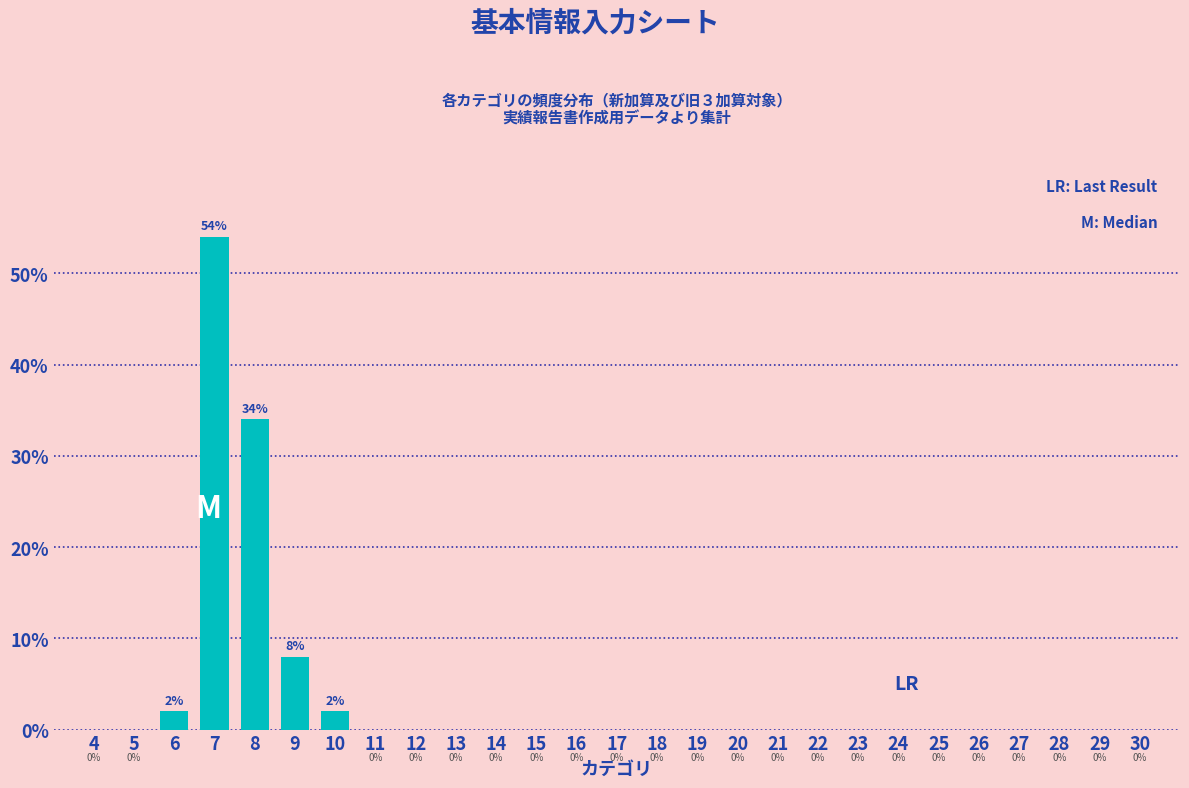

Reading left to right, what are all the values shown in this chart?

4=0	5=0	6=2	7=54	8=34	9=8	10=2	11=0	12=0	13=0	14=0	15=0	16=0	17=0	18=0	19=0	20=0	21=0	22=0	23=0	24=0	25=0	26=0	27=0	28=0	29=0	30=0